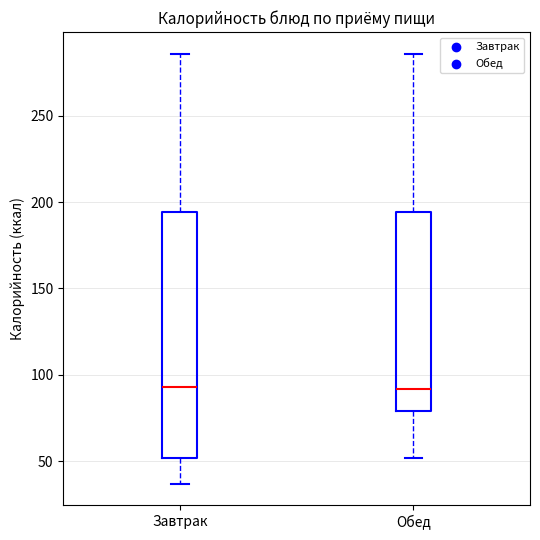

Where is the lower edge of the box for Завтрак on the y-axis? The values are not printed on the chart, so give them approximately, as read against the axis.

50